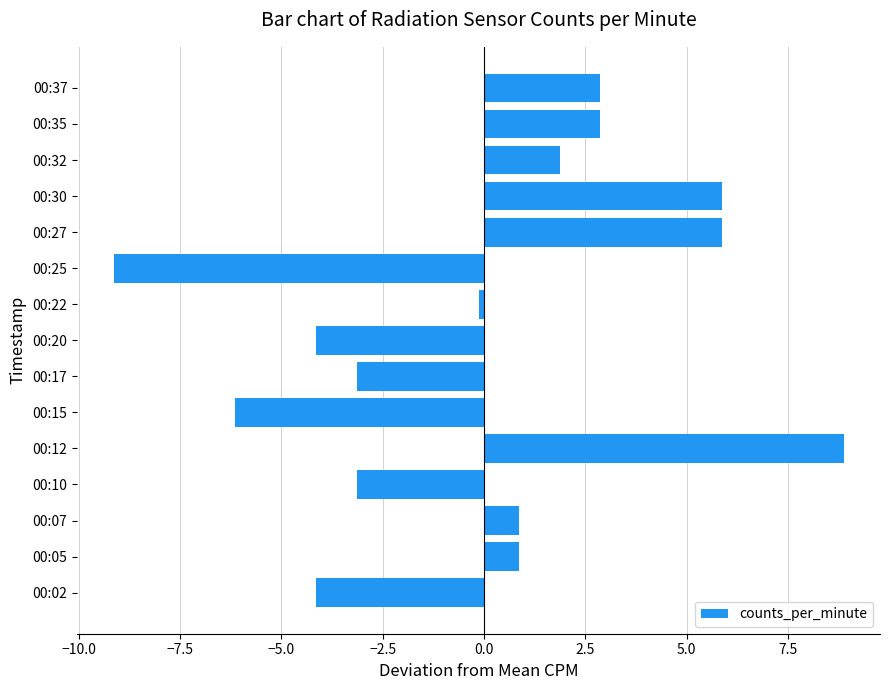

How many values are below zero?

7